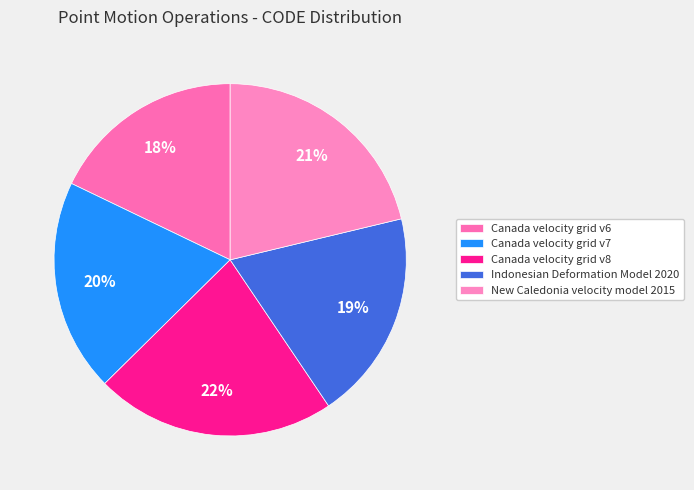

What portion of the pie excludes Canada velocity grid v6?

82.1%